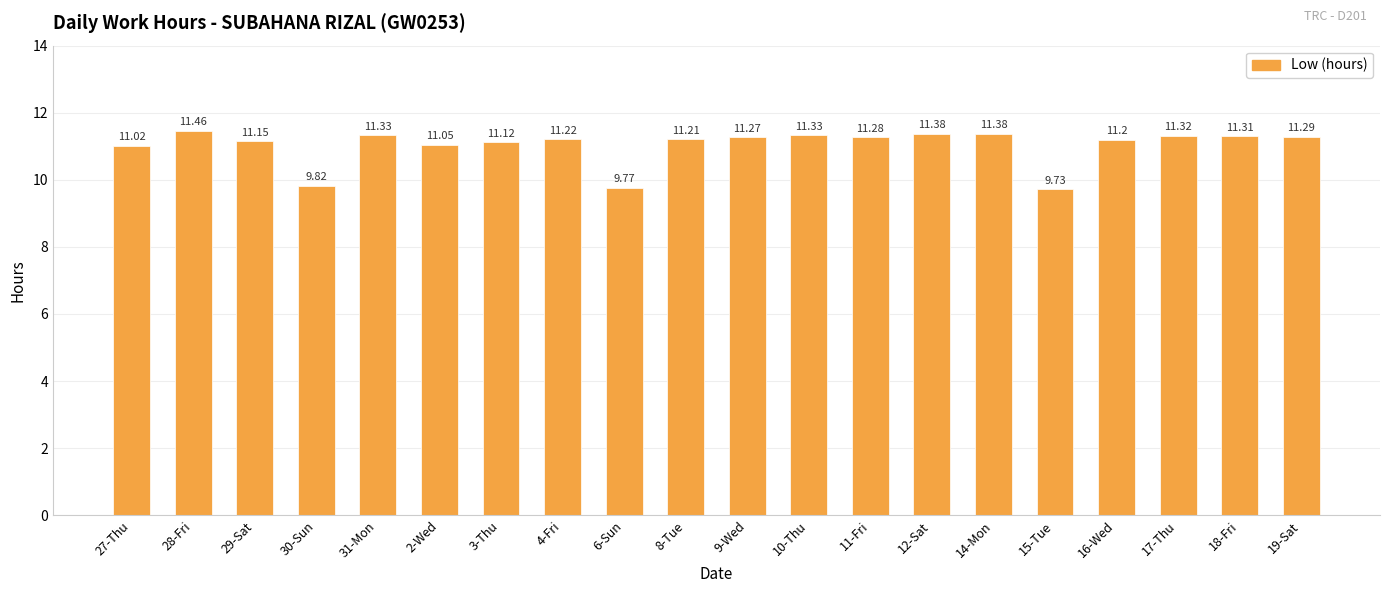

What is the difference between the values at 4-Fri and 30-Sun?

1.4